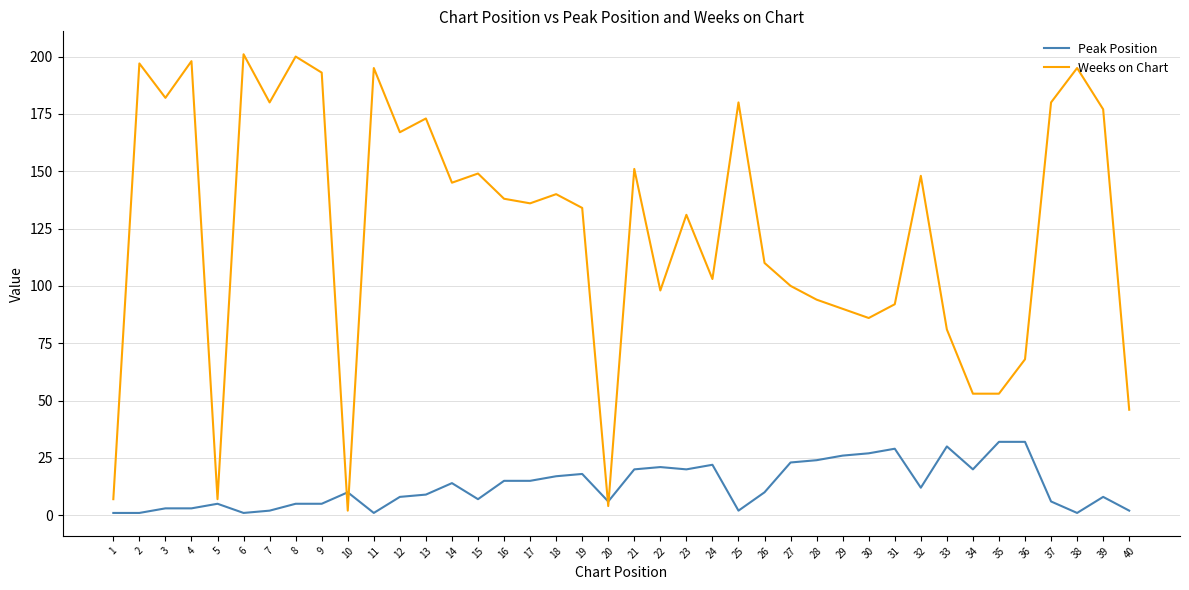

What is the total value across all series at 39?

185